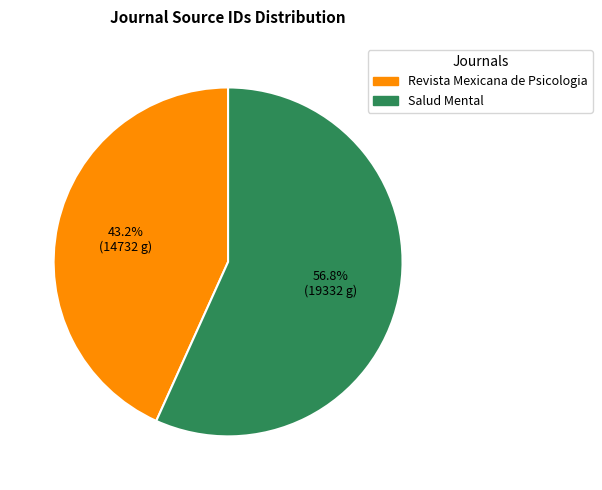

To the nearest percent, what is the average slice percentage?

50%